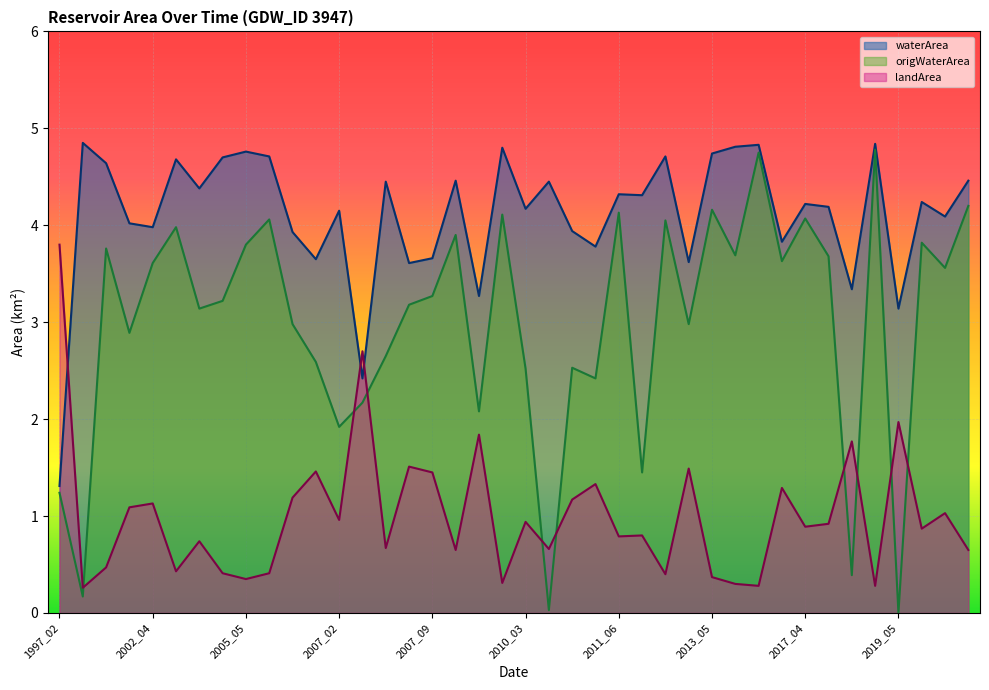

What is the greatest value displayed?

4.8